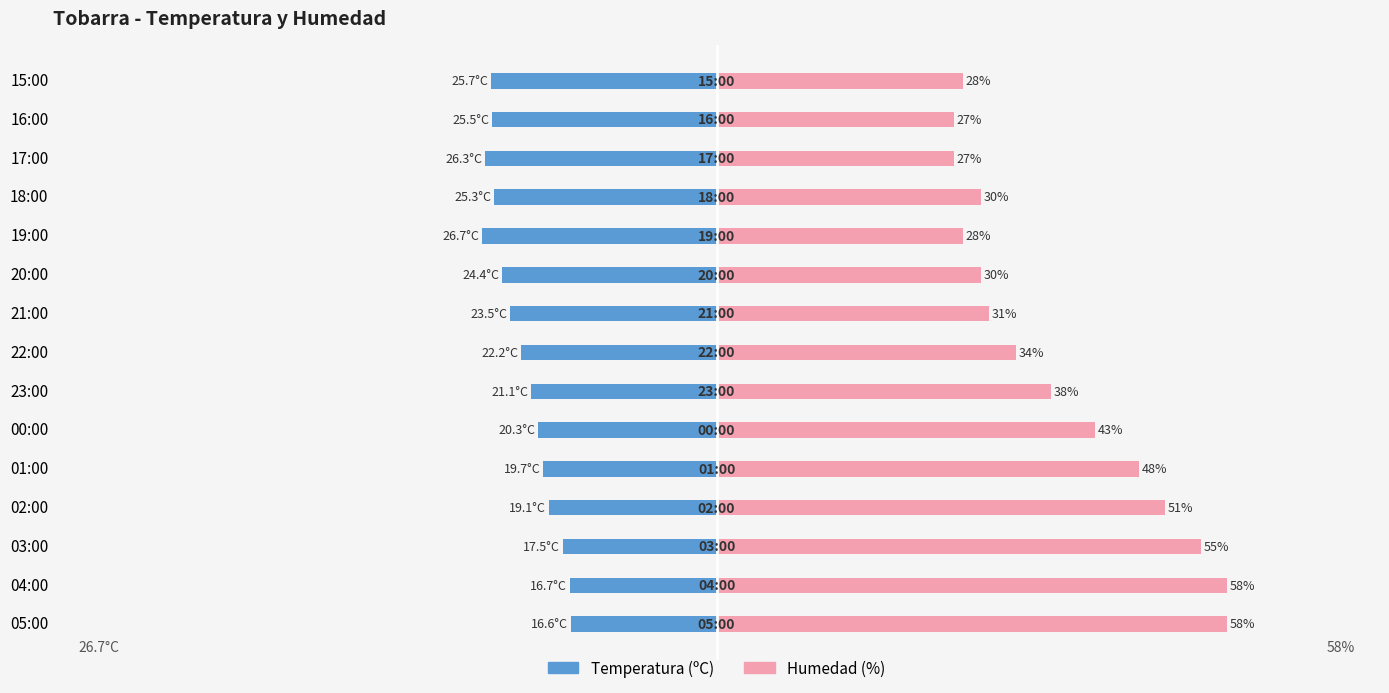

List the series in order of their overall mean, highest first.

Humedad (%), Temperatura (ºC)